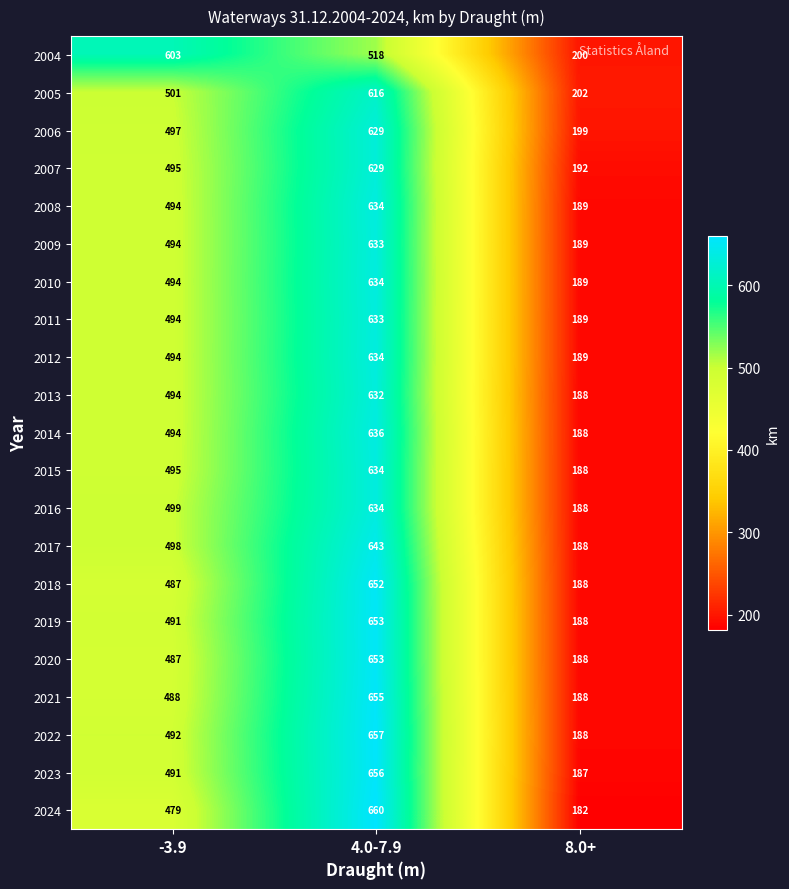

At how many categories does at least one series exceed 327?

2